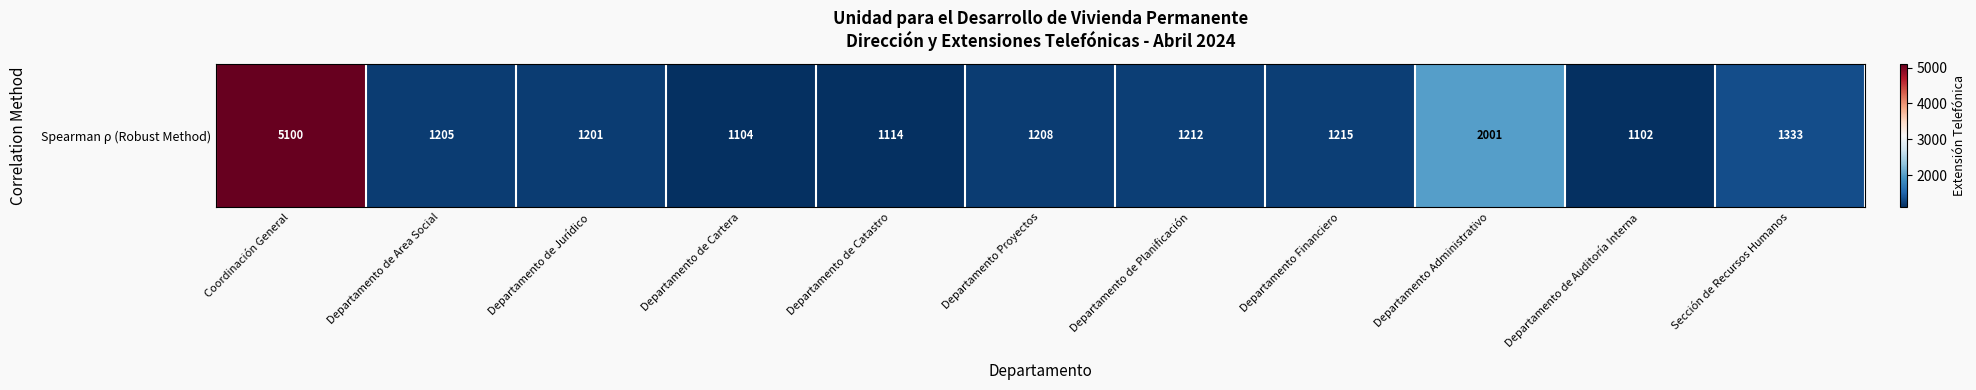

Where is the data nearest to the value 3101?

Departamento Administrativo